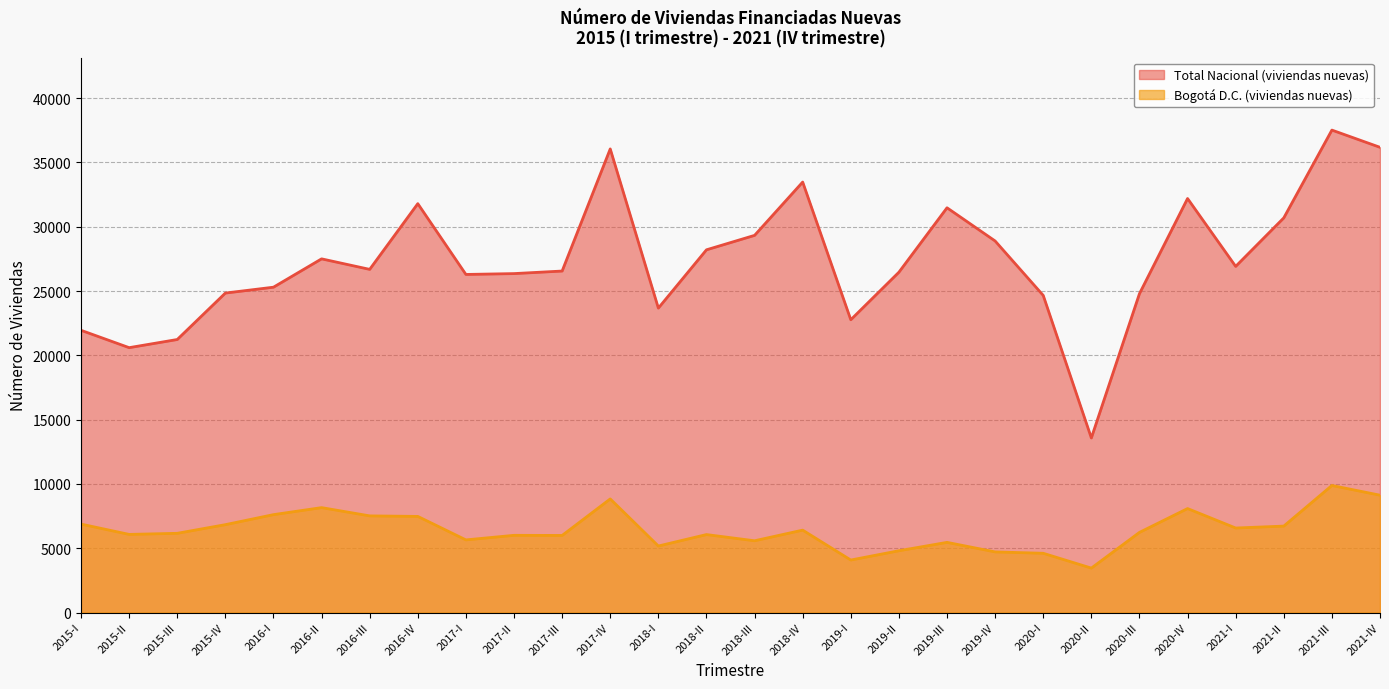

True or false: Bogotá D.C. (viviendas nuevas) and Total Nacional (viviendas nuevas) cross at least once.

False